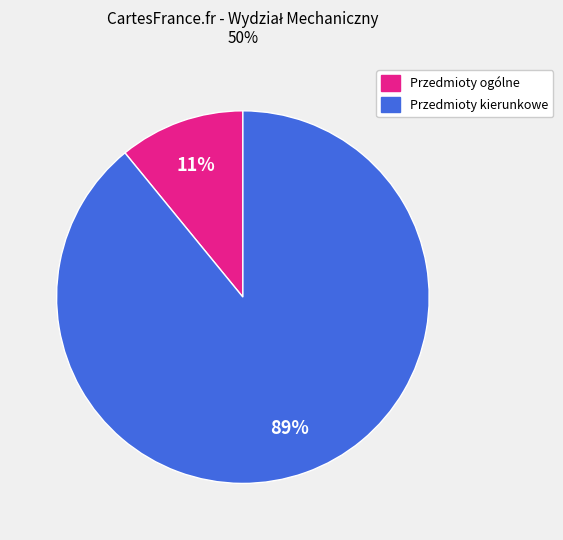

To the nearest percent, what is the average slice percentage?

50%